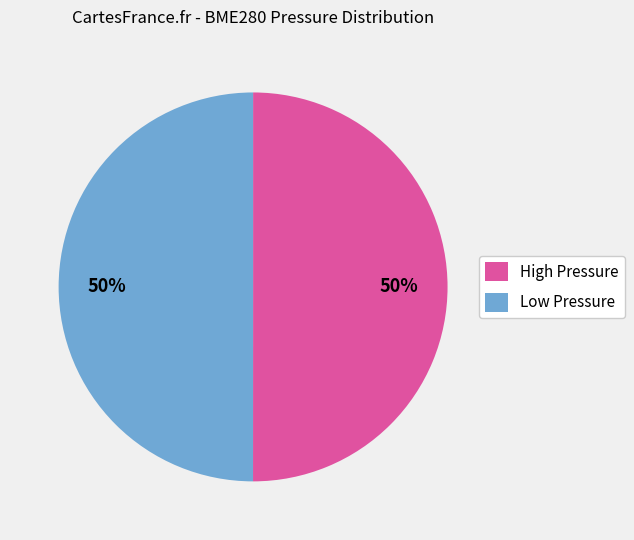

Approximately how many times larger is the value at High Pressure compared to Low Pressure?

1.0